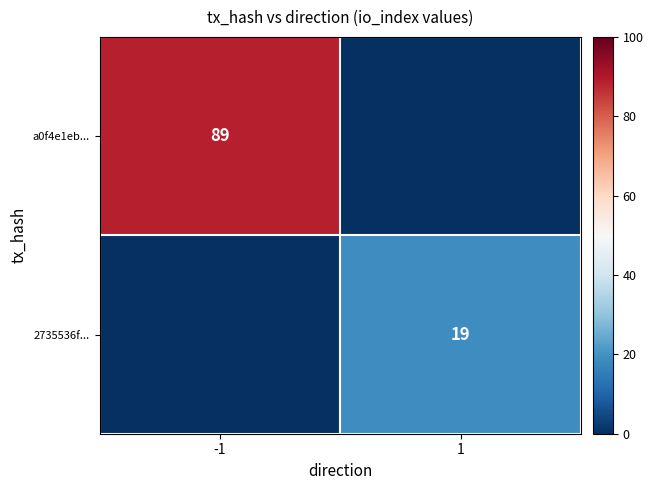

True or false: 2735536f... has a value of 19 at 1.

True